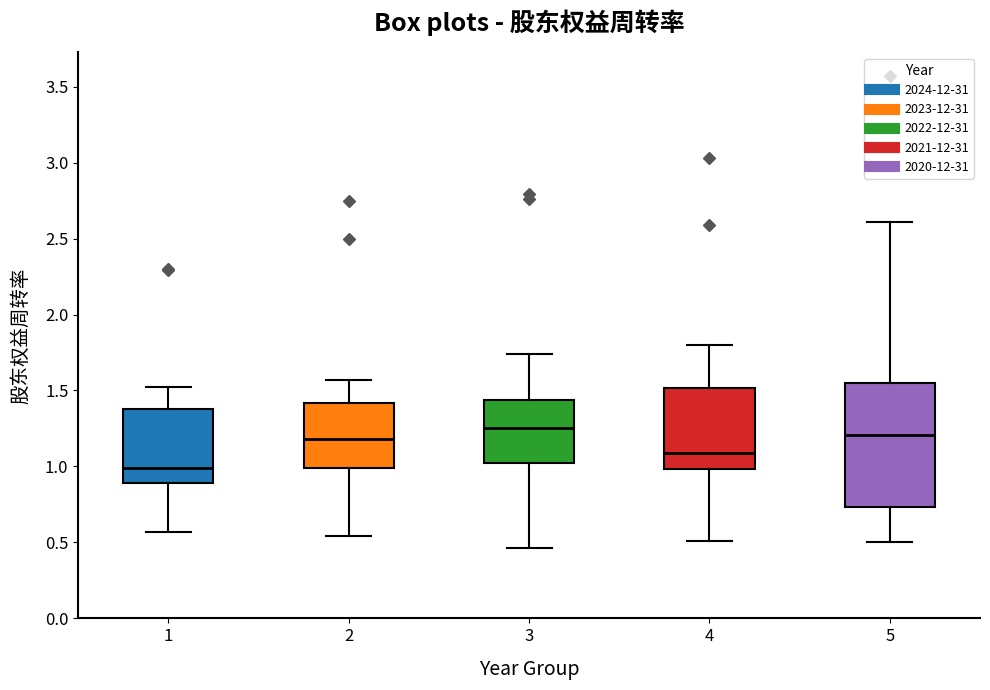

Which box is the tallest, from its lower edge to its upper edge?

5